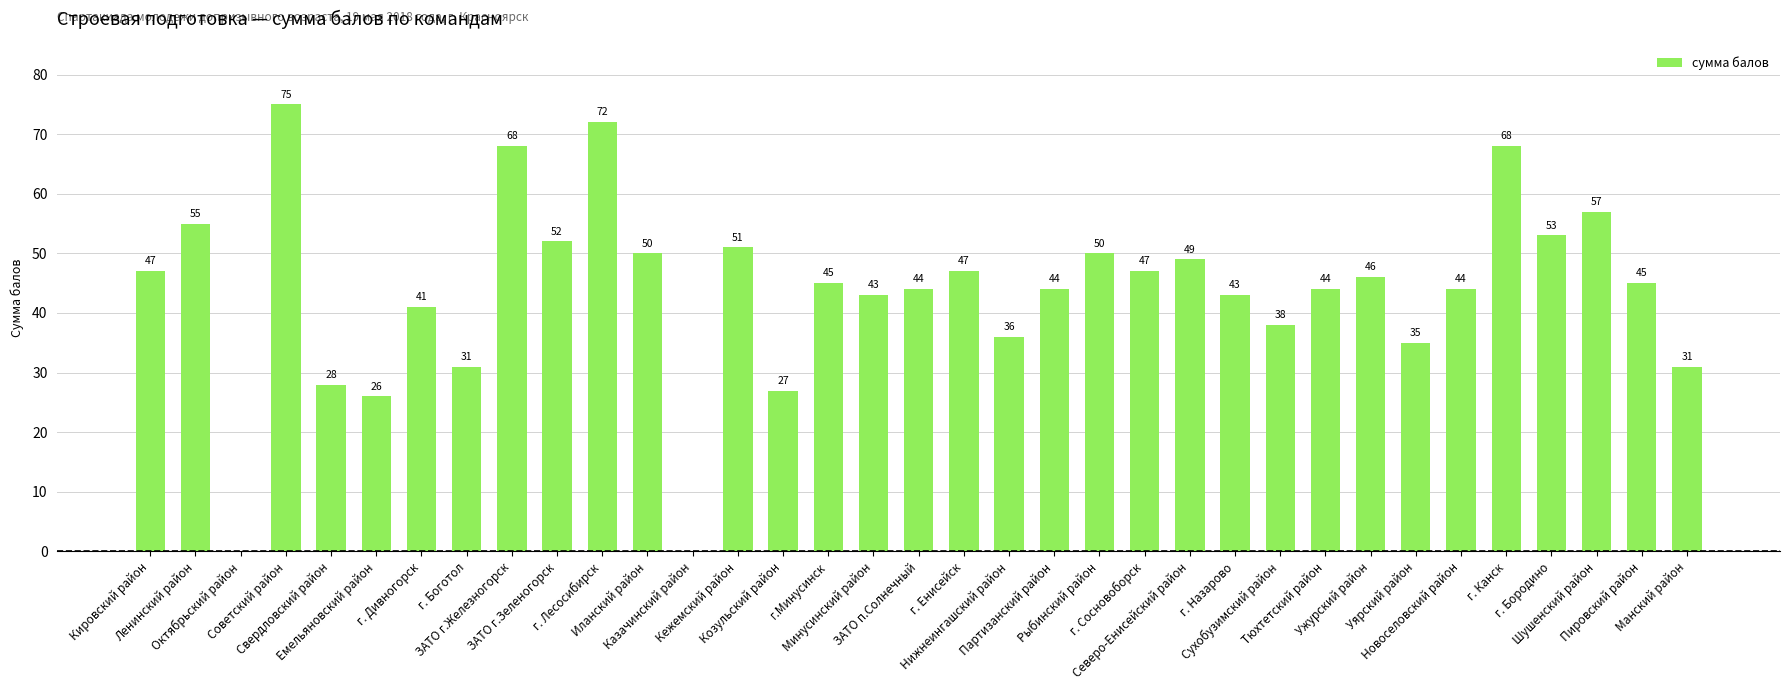

How many positive values are there?

33